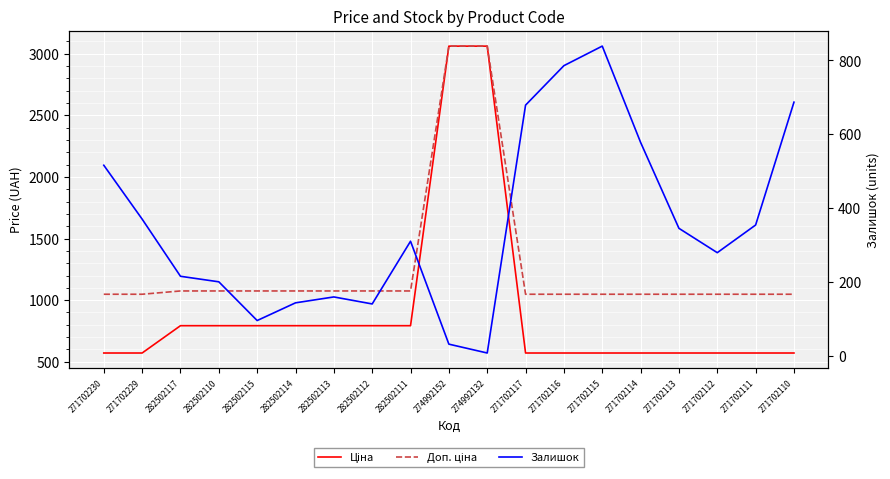

Is it true that Ціна equals 793.0 at 282502114?

True